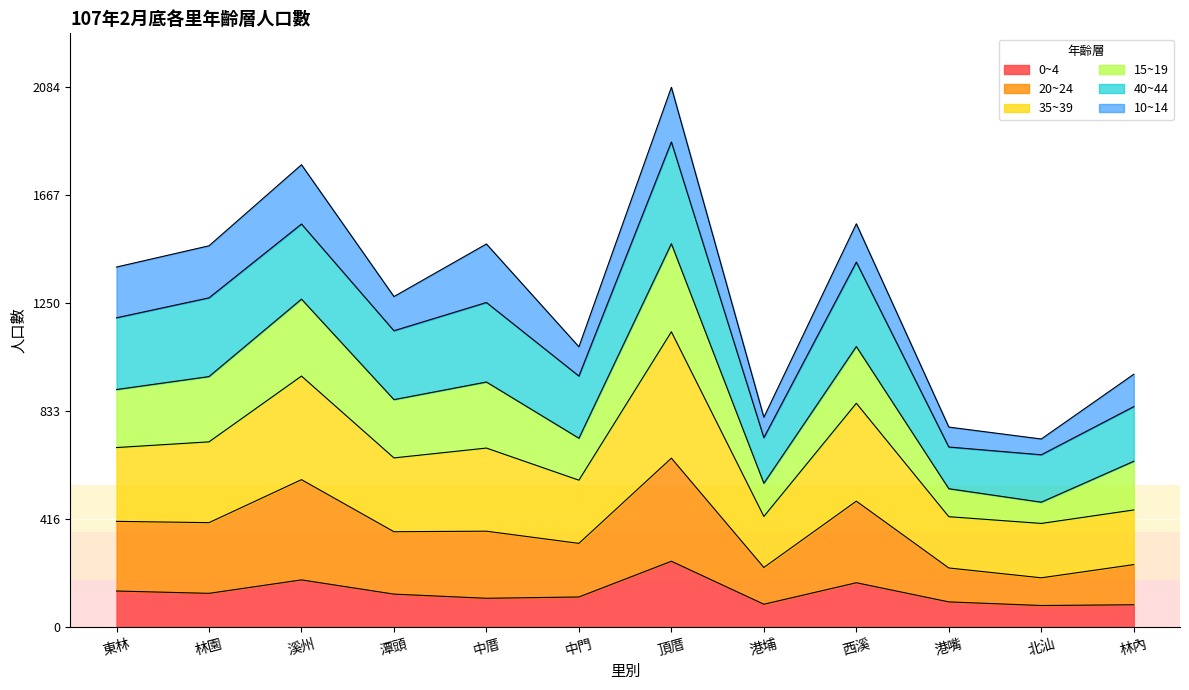

Where does the 35~39 series first go above 691?

東林